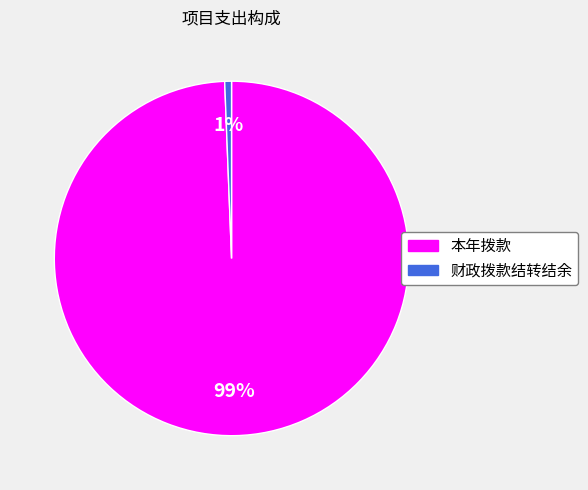

To the nearest percent, what percentage of the pie is 本年拨款?

99%